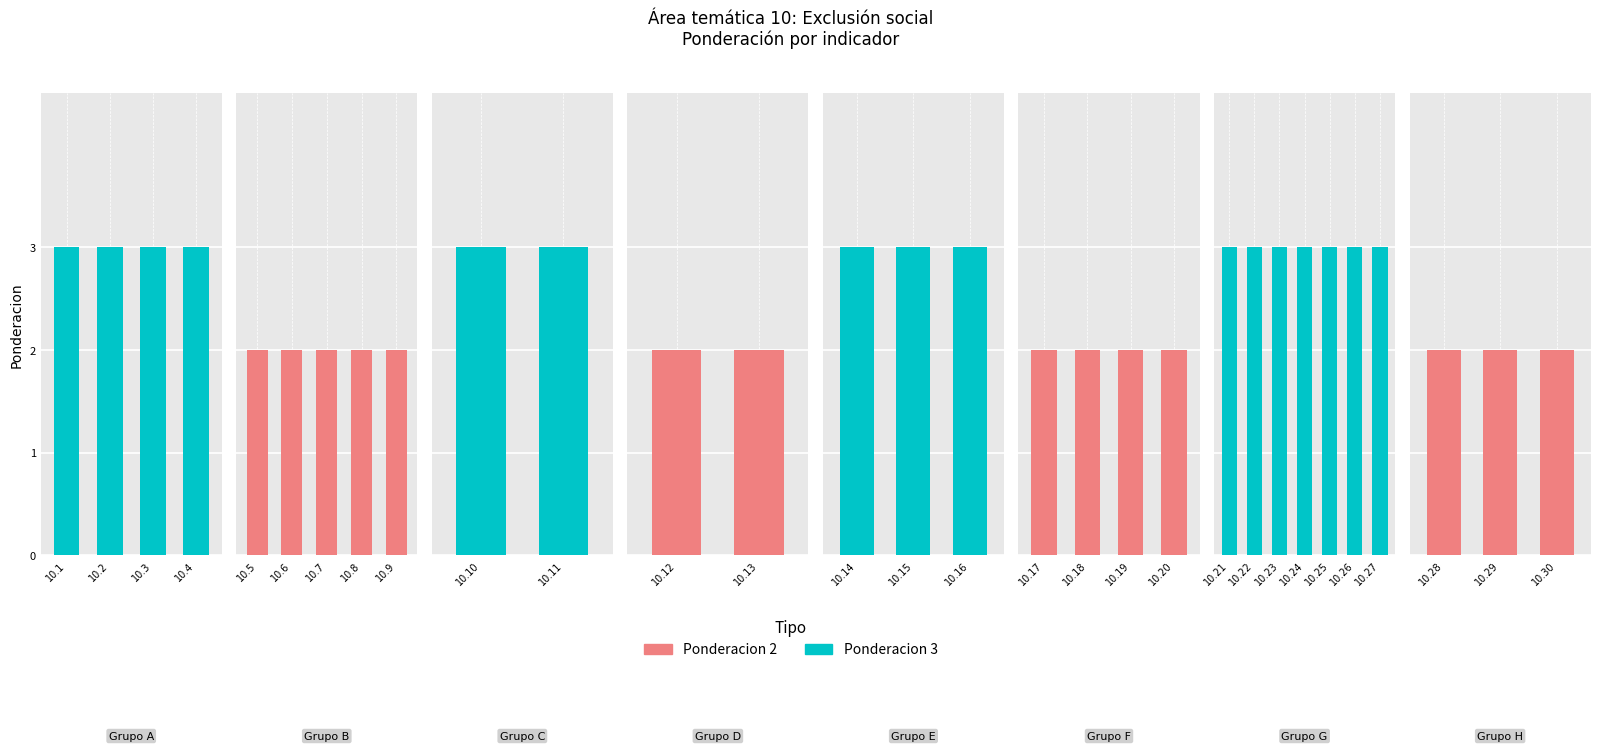

List the series in order of their peak value, highest first.

Ponderacion 3, Ponderacion 2